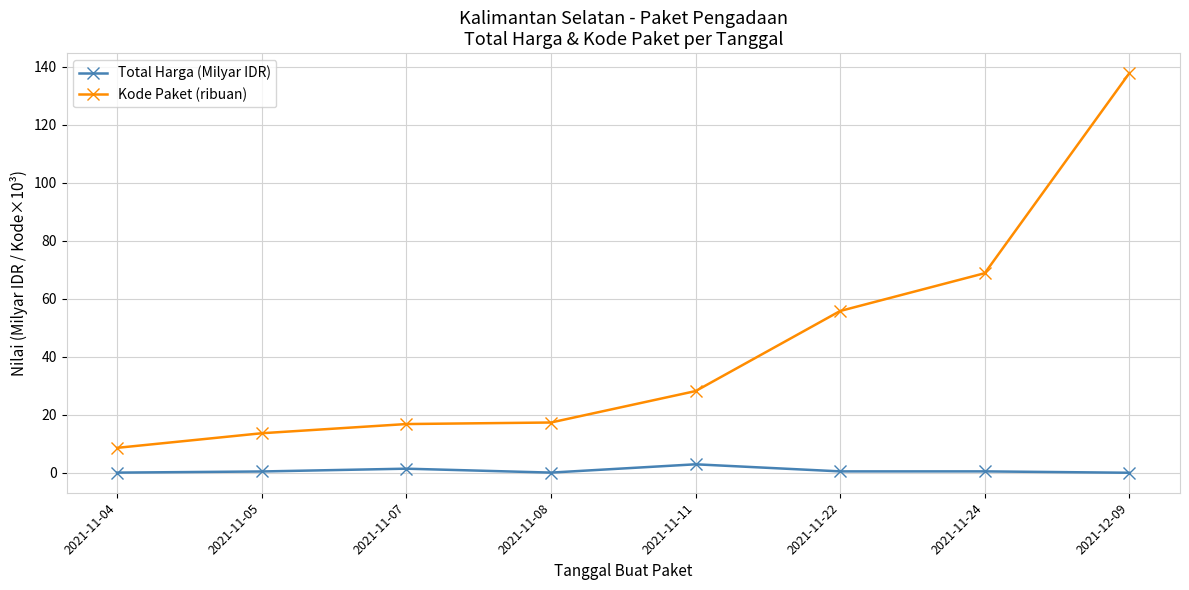

At which label does Kode Paket (ribuan) first exceed 28?

2021-11-11